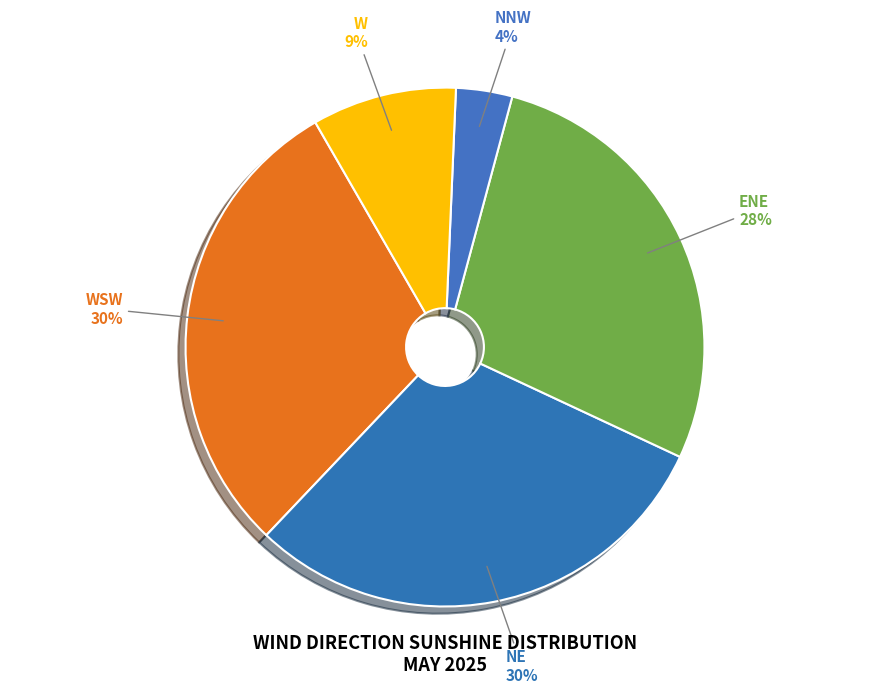

How many slices are in this pie chart?

5